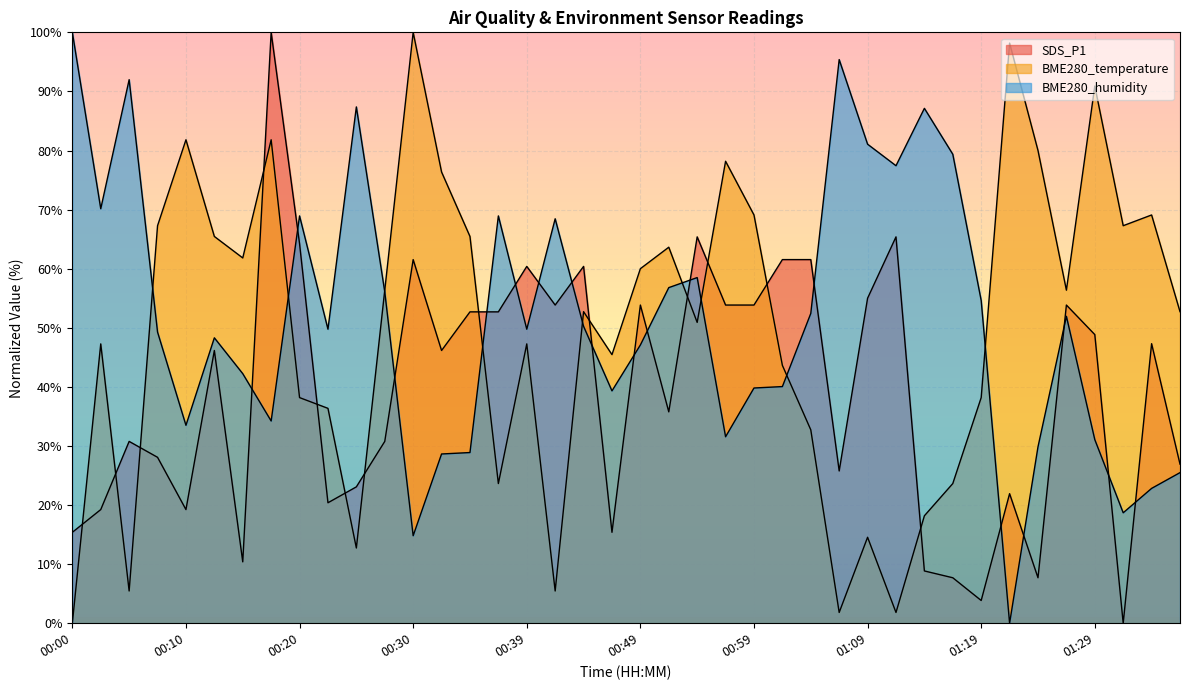

The SDS_P1 series shows 30.8 at 00:05. True or false?

True